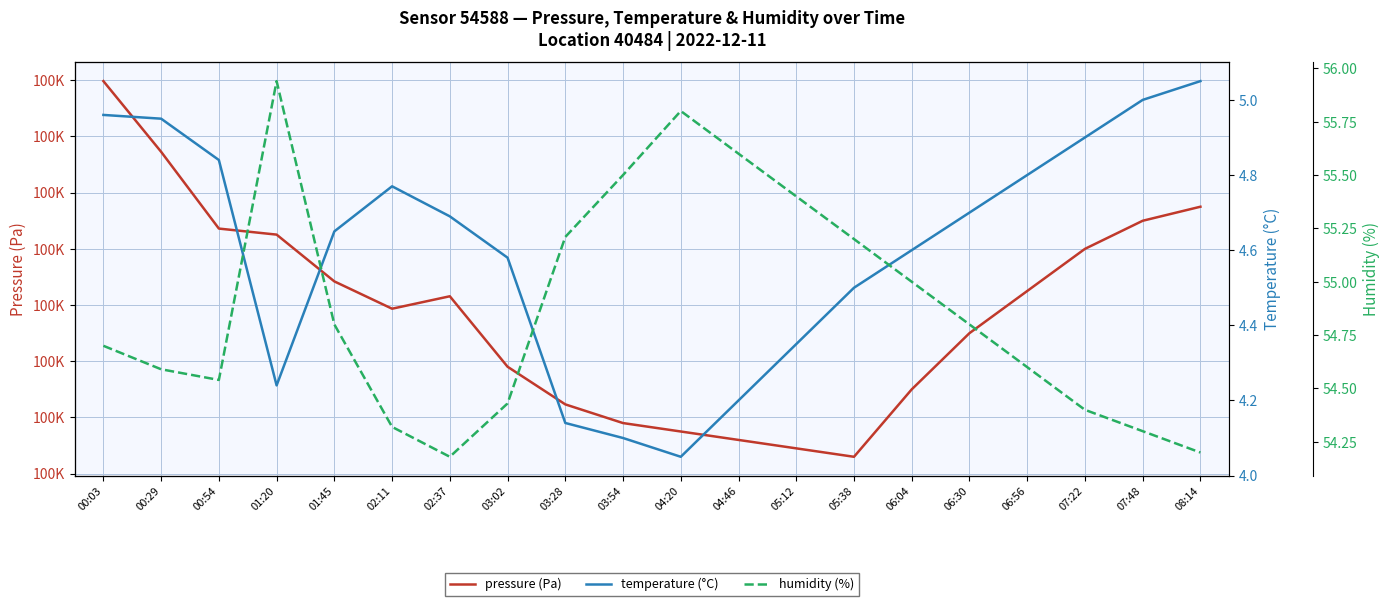

True or false: humidity (%) has more than 0 interior local peaks.

True